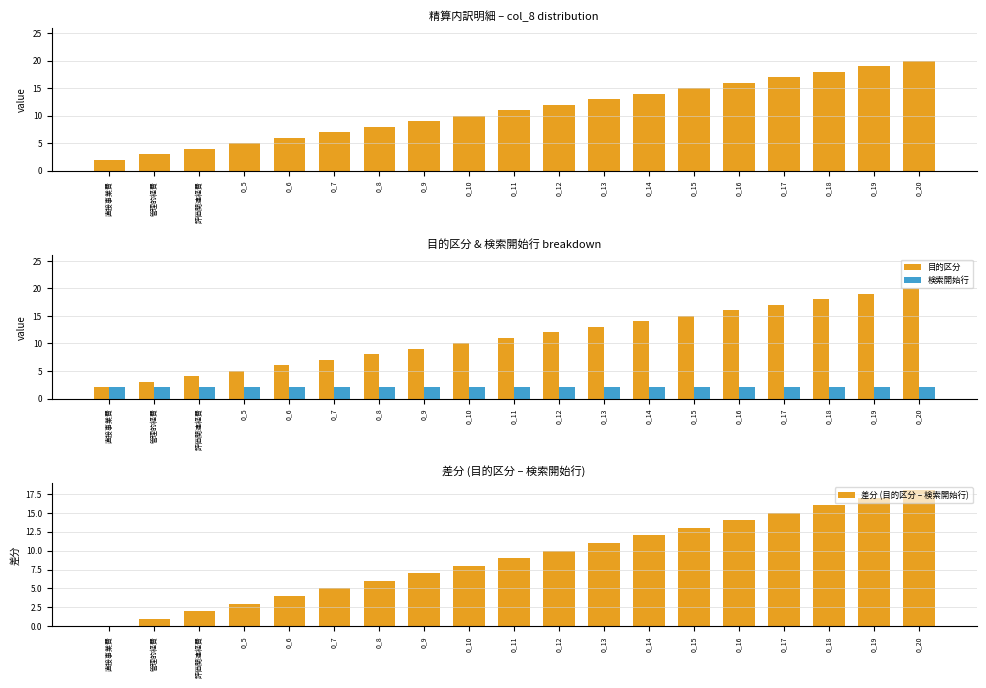

What is the total value across all series at 評価関連経費?

8